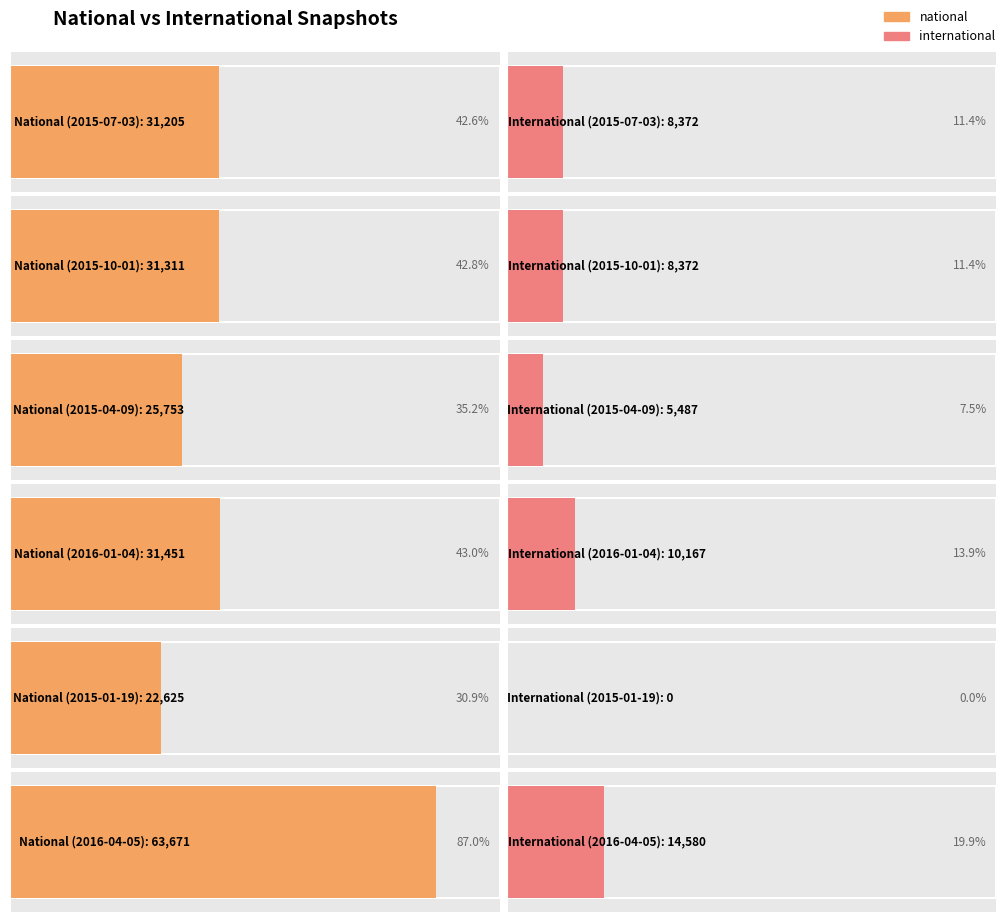

What is the sum of all national values?

206016